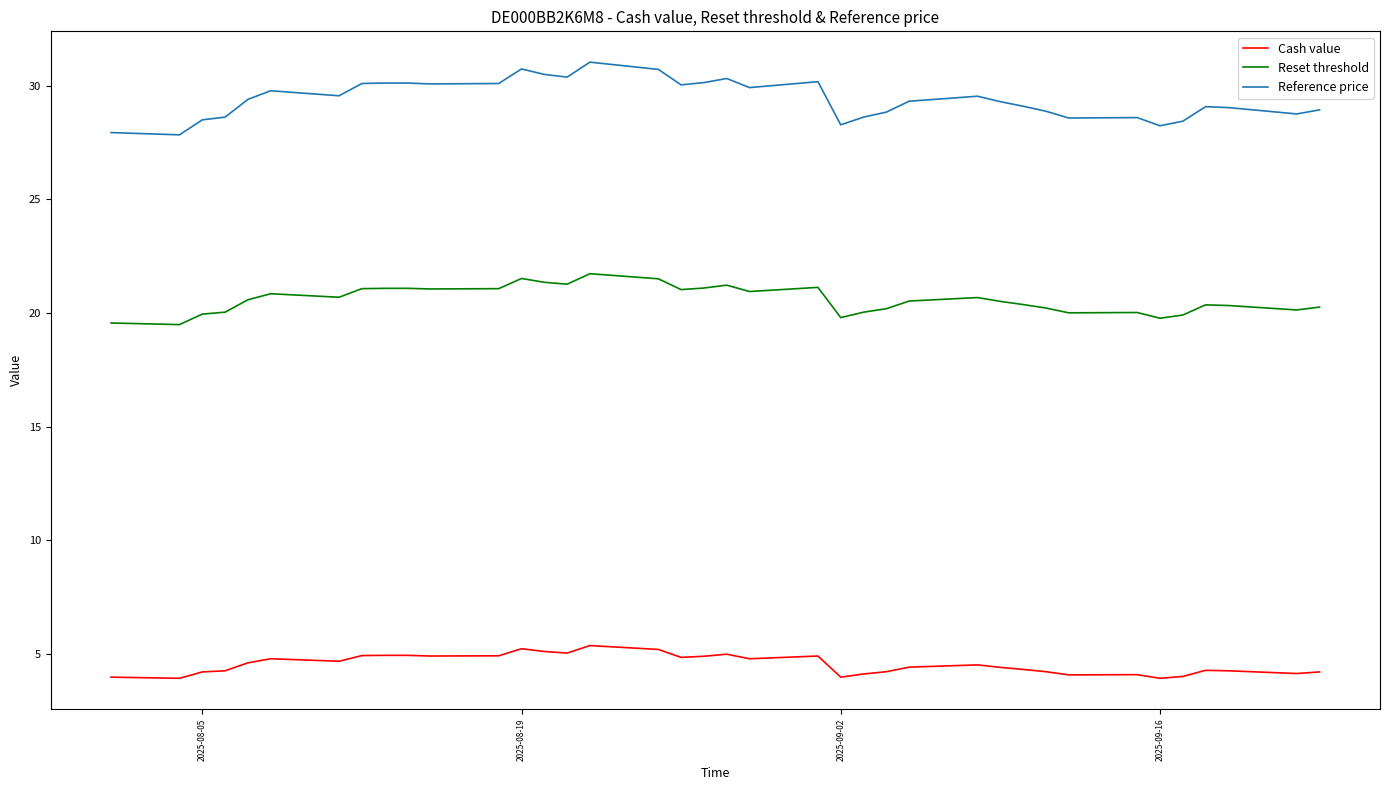

True or false: Cash value and Reference price cross at least once.

False